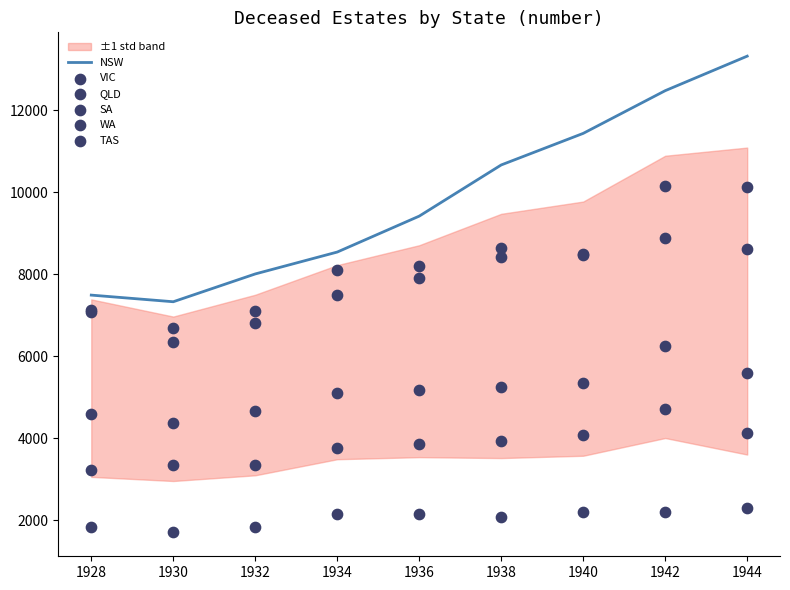

Which series reaches the minimum Y coordinate?

TAS